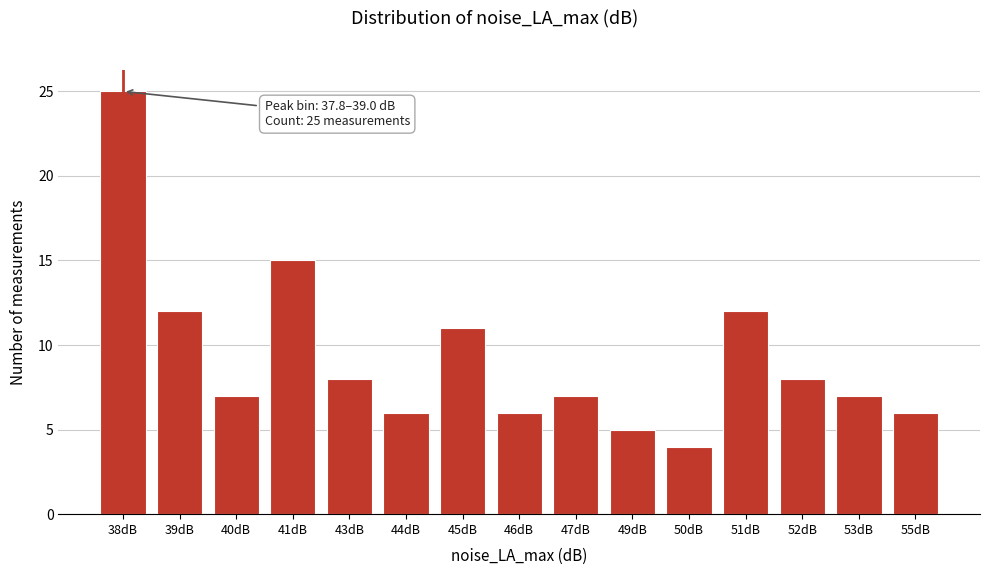

Reading right to left, what are all the values shown in this chart?

6	7	8	12	4	5	7	6	11	6	8	15	7	12	25